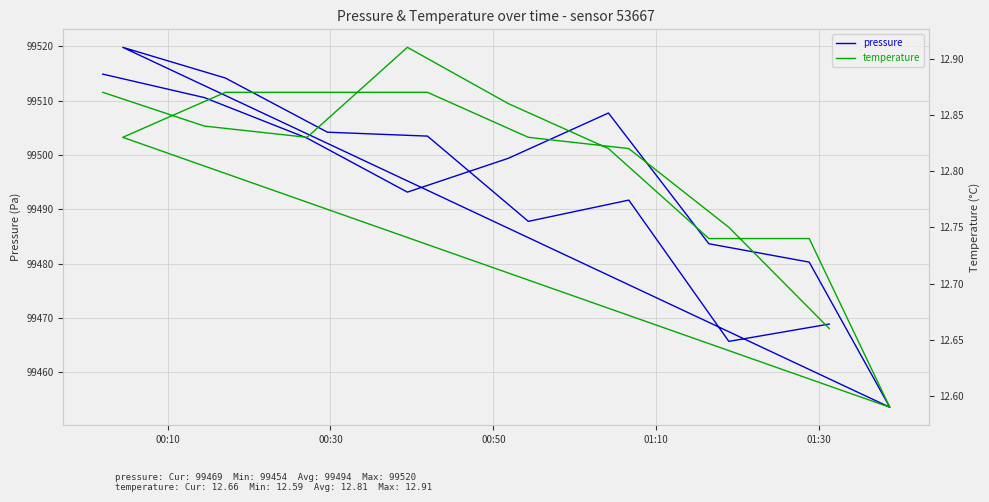

What is the lowest value of the temperature series?

12.6